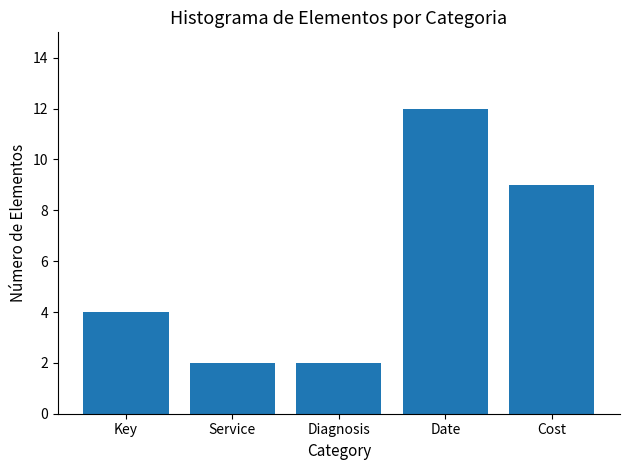

The value at Diagnosis is 1. True or false?

False